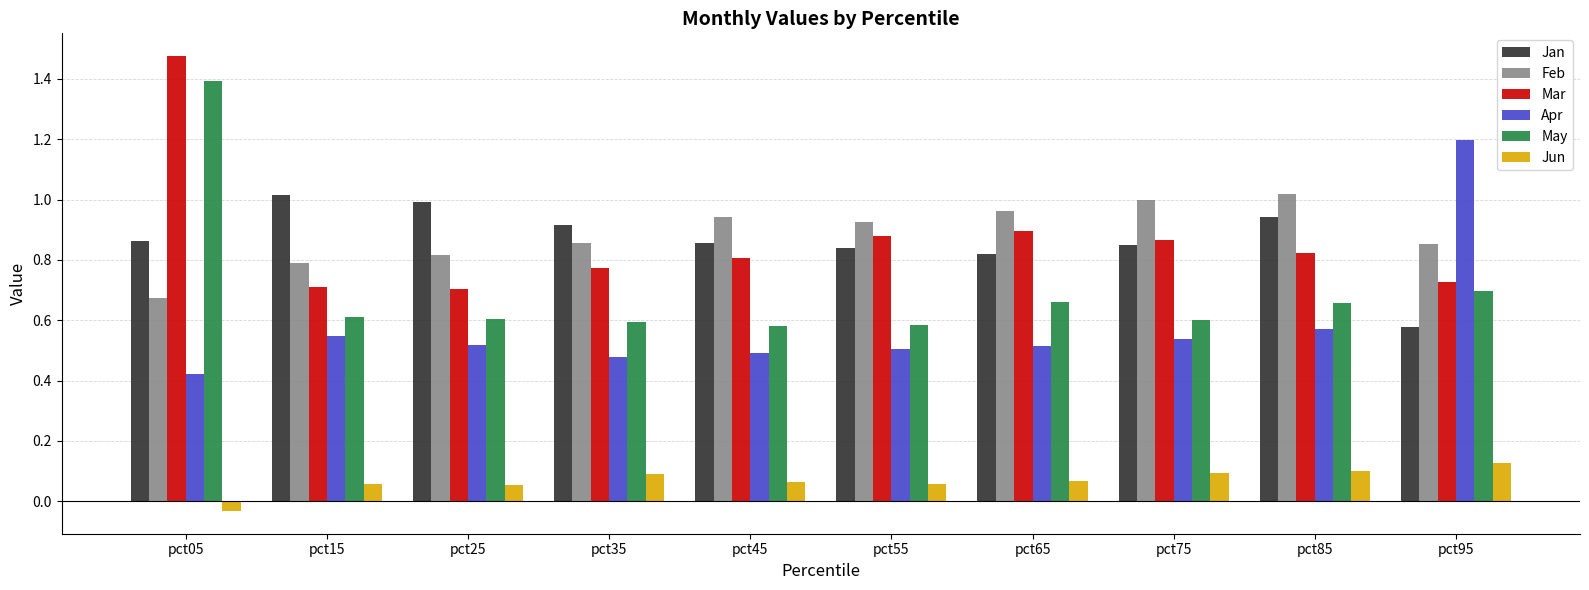

How many bars are there in each group?

6